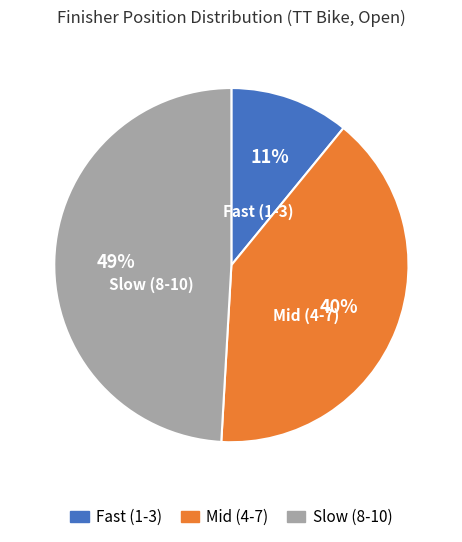

Does any single category account for the majority?

No